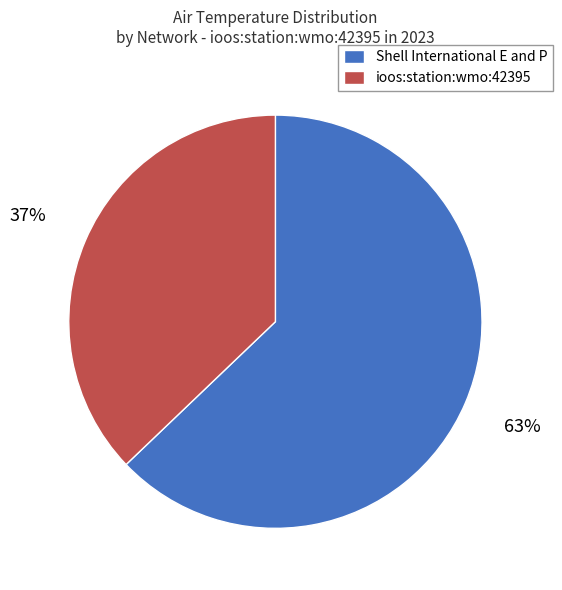

How many slices are in this pie chart?

2